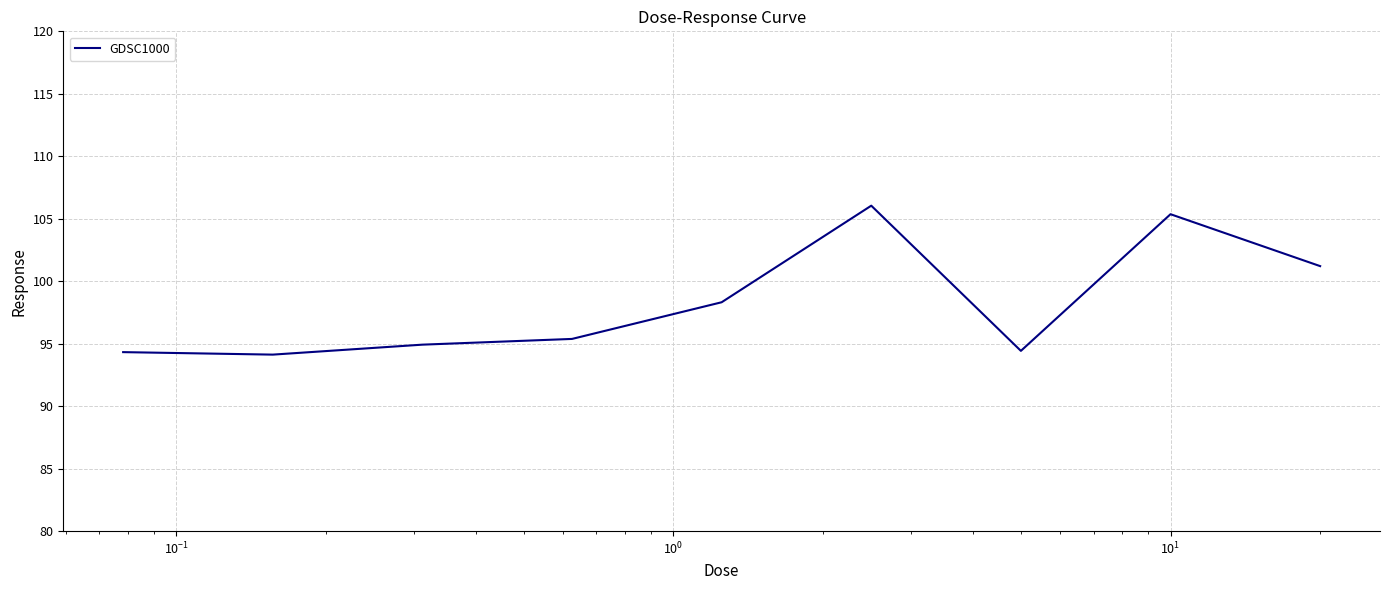

How many distinct data groups are displayed?

1